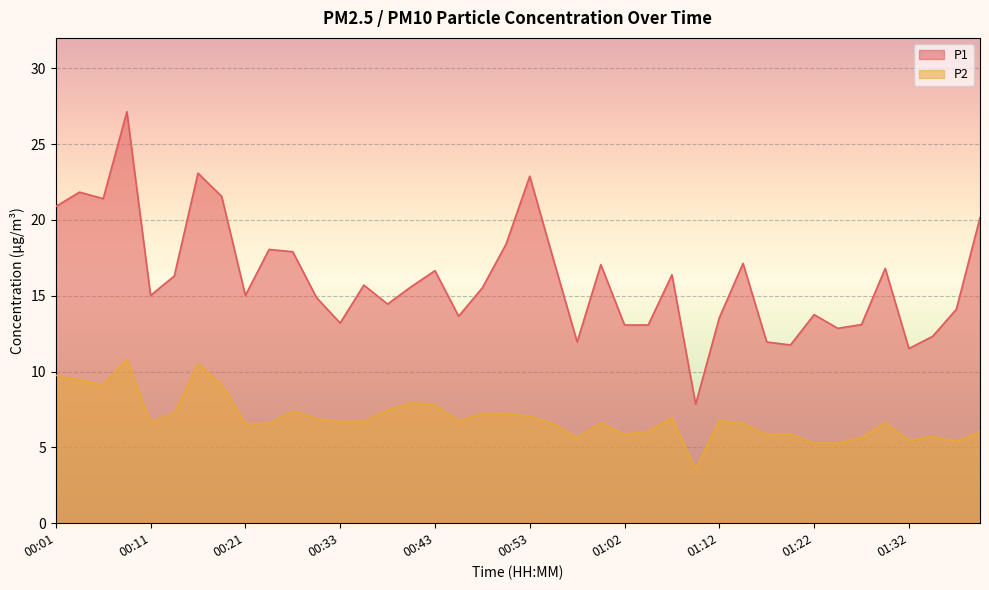

True or false: P2 and P1 cross at least once.

False